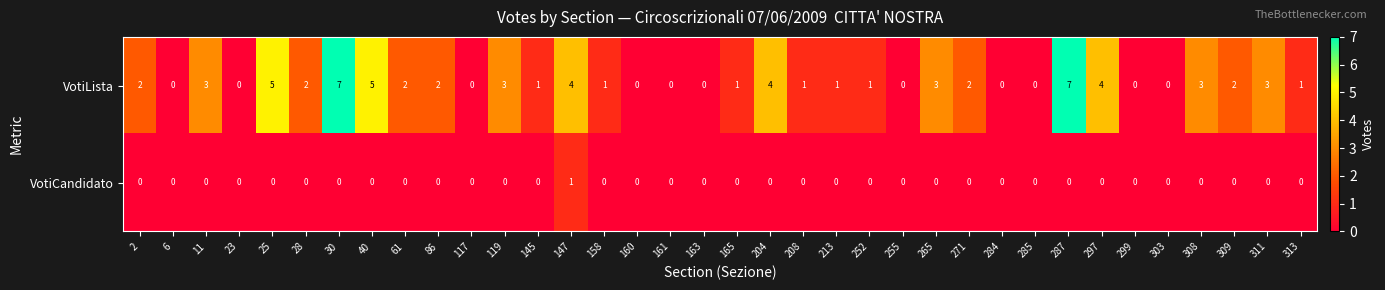

What is the approximate value of VotiLista at 30?

7